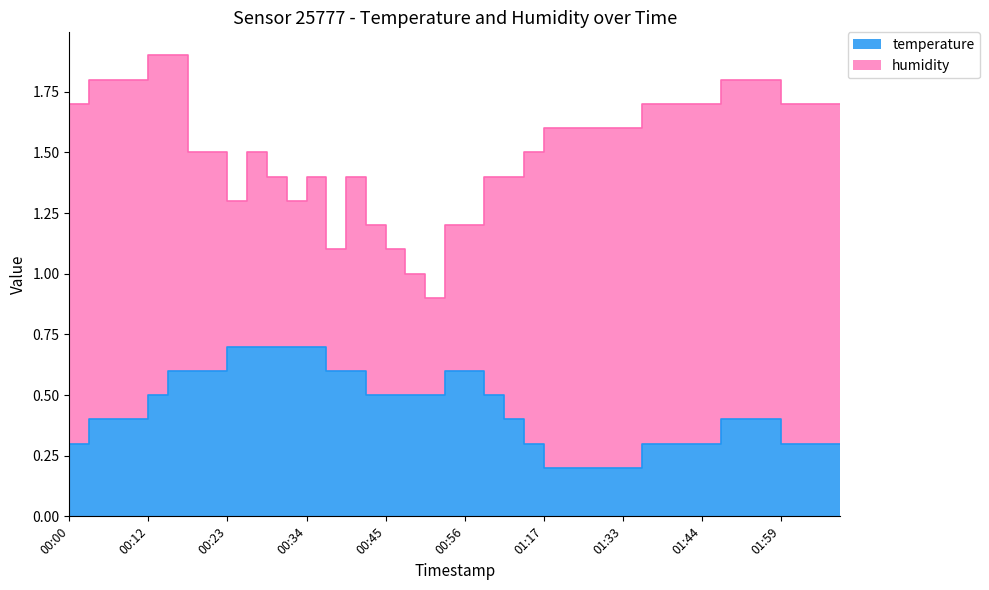

Rank the categories by value from lowest to highest.

01:17, 01:20, 01:23, 01:27, 01:33, 00:00, 01:08, 01:35, 01:38, 01:41, 01:44, 01:59, 02:02, 02:04, 02:07, 00:03, 00:06, 00:09, 01:05, 01:47, 01:53, 01:56, 00:12, 00:42, 00:45, 00:48, 00:51, 01:03, 00:14, 00:17, 00:20, 00:37, 00:39, 00:54, 00:56, 00:23, 00:25, 00:28, 00:31, 00:34